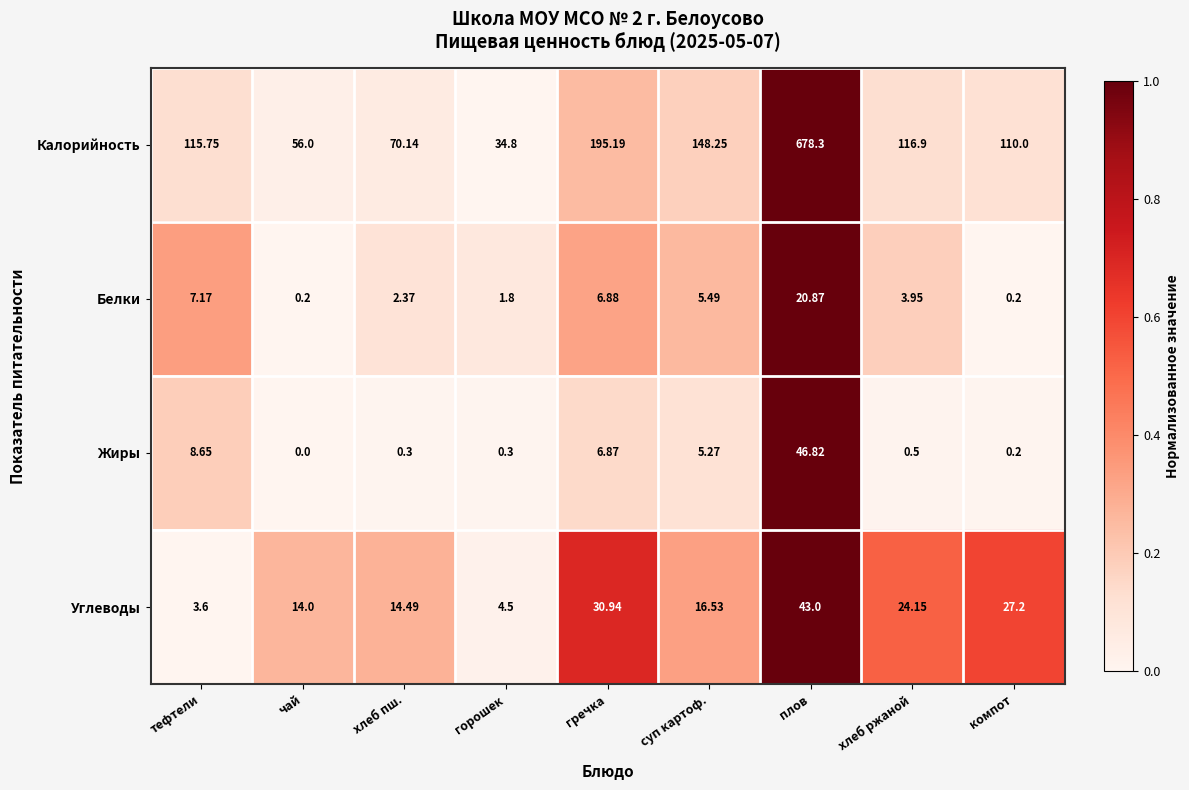

Rank the series at чай from highest to lowest value.

Калорийность, Углеводы, Белки, Жиры